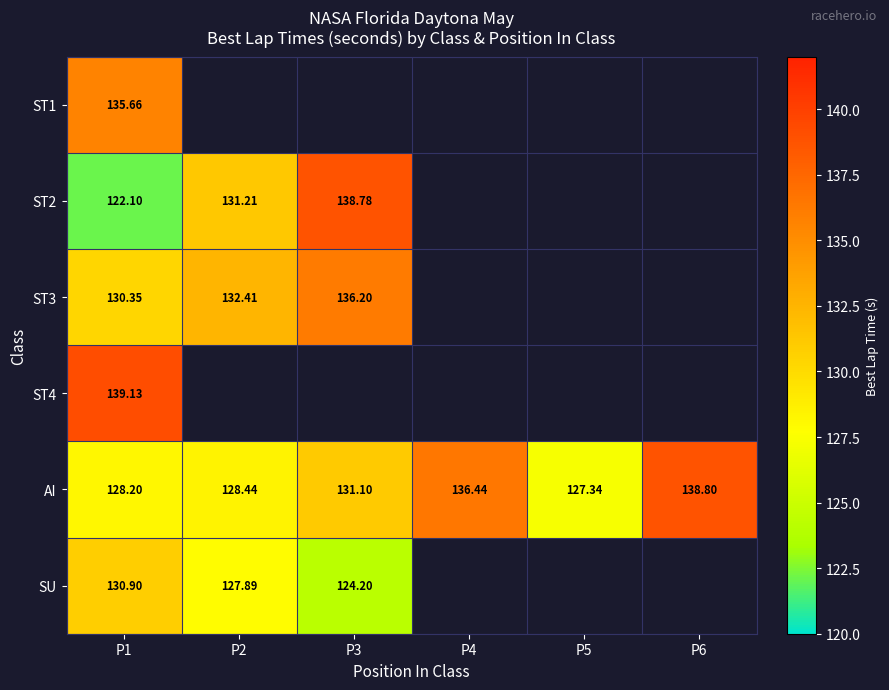

Is the value of ST2 at P3 greater than the value of AI at P2?

Yes